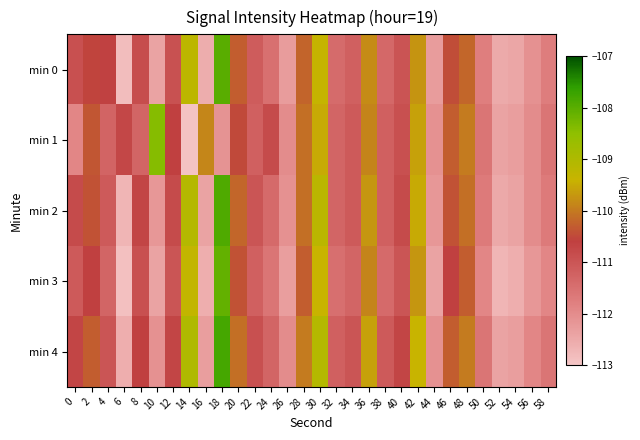

Reading left to right, transcribe all the data shown in this chart.

min 0: 0=-110.9	2=-110.5	4=-110.6	6=-112.9	8=-110.8	10=-112.4	12=-110.9	14=-109.2	16=-112.6	18=-108.0	20=-110.3	22=-111.1	24=-111.5	26=-112.3	28=-110.2	30=-109.4	32=-111.4	34=-111.2	36=-109.8	38=-111.3	40=-111.0	42=-109.7	44=-112.3	46=-110.5	48=-110.2	50=-111.8	52=-112.5	54=-112.4	56=-112.1	58=-111.8
min 1: 0=-111.9	2=-110.4	4=-111.3	6=-110.7	8=-111.3	10=-108.4	12=-110.6	14=-113.0	16=-109.9	18=-112.1	20=-110.5	22=-111.2	24=-110.8	26=-112.0	28=-110.1	30=-109.5	32=-111.3	34=-111.1	36=-109.9	38=-111.2	40=-110.9	42=-109.6	44=-112.1	46=-110.3	48=-110.0	50=-111.6	52=-112.4	54=-112.3	56=-112.0	58=-111.6
min 2: 0=-110.8	2=-110.4	4=-111.1	6=-112.7	8=-110.7	10=-112.2	12=-110.8	14=-109.1	16=-112.4	18=-107.9	20=-110.2	22=-111.0	24=-111.4	26=-112.1	28=-110.1	30=-109.2	32=-111.3	34=-111.1	36=-109.7	38=-111.2	40=-110.8	42=-109.5	44=-112.2	46=-110.4	48=-110.1	50=-111.7	52=-112.5	54=-112.4	56=-112.0	58=-111.7
min 3: 0=-111.1	2=-110.6	4=-111.3	6=-112.9	8=-110.9	10=-112.4	12=-111.0	14=-109.3	16=-112.6	18=-108.1	20=-110.4	22=-111.2	24=-111.6	26=-112.3	28=-110.3	30=-109.4	32=-111.5	34=-111.3	36=-109.9	38=-111.4	40=-111.0	42=-109.7	44=-112.4	46=-110.6	48=-110.3	50=-111.9	52=-112.7	54=-112.6	56=-112.2	58=-111.9
min 4: 0=-110.7	2=-110.3	4=-111.0	6=-112.6	8=-110.6	10=-112.1	12=-110.7	14=-109.0	16=-112.3	18=-107.8	20=-110.1	22=-110.9	24=-111.3	26=-112.0	28=-110.0	30=-109.1	32=-111.2	34=-111.0	36=-109.6	38=-111.1	40=-110.7	42=-109.4	44=-112.1	46=-110.3	48=-110.0	50=-111.6	52=-112.4	54=-112.3	56=-111.9	58=-111.6